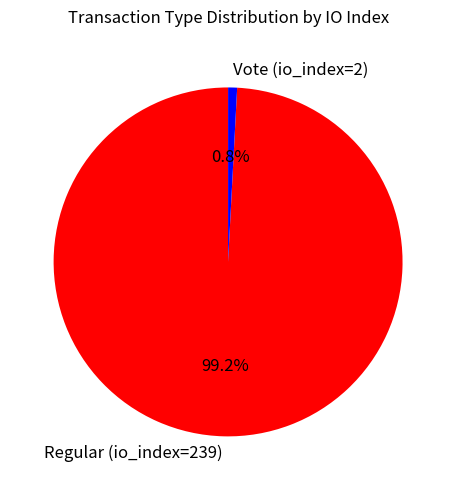

Is there a majority slice in this chart?

Yes